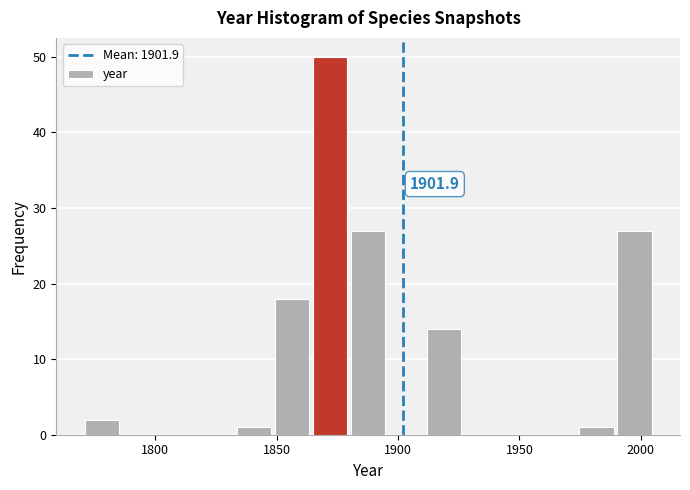

Around what value on the x-axis is the tallest bar? Give the approximate position of its centre, as read against the axis.

1870